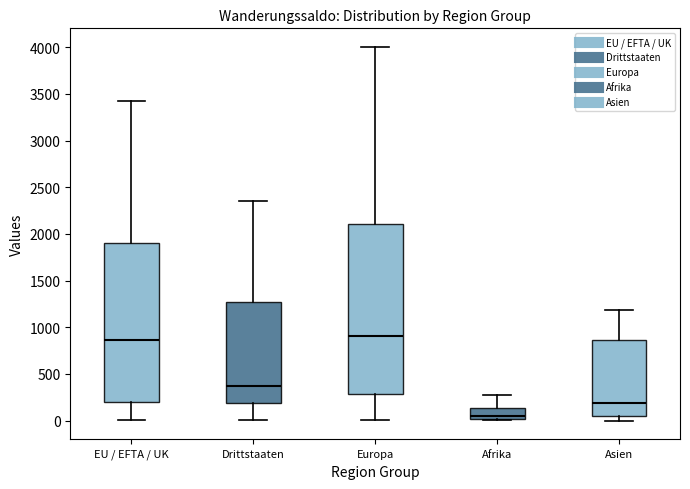

Where does the median line of the box for Asien sit on the y-axis? The values are not printed on the chart, so give them approximately, as read against the axis.

200